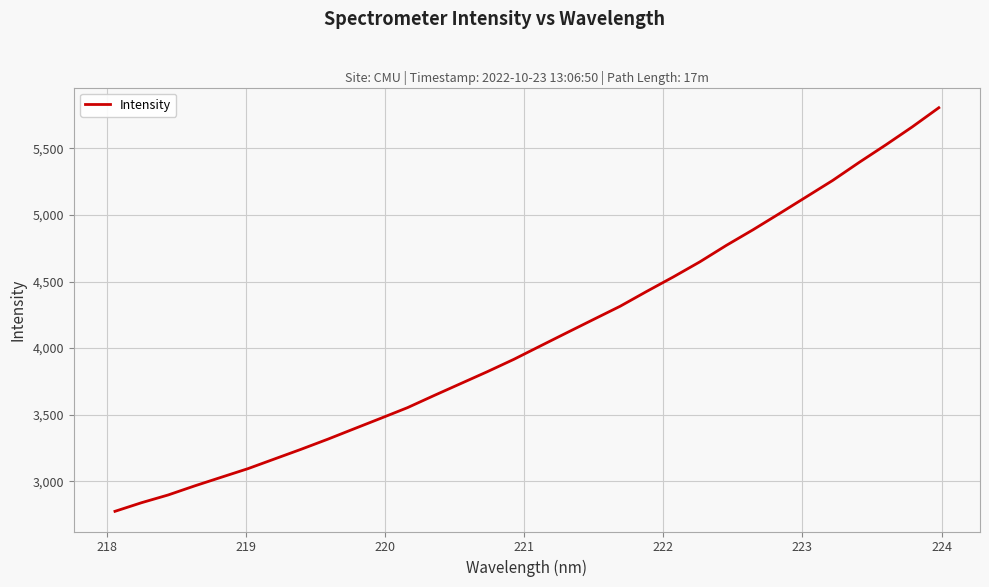

What is the maximum value shown in the chart?

5804.8